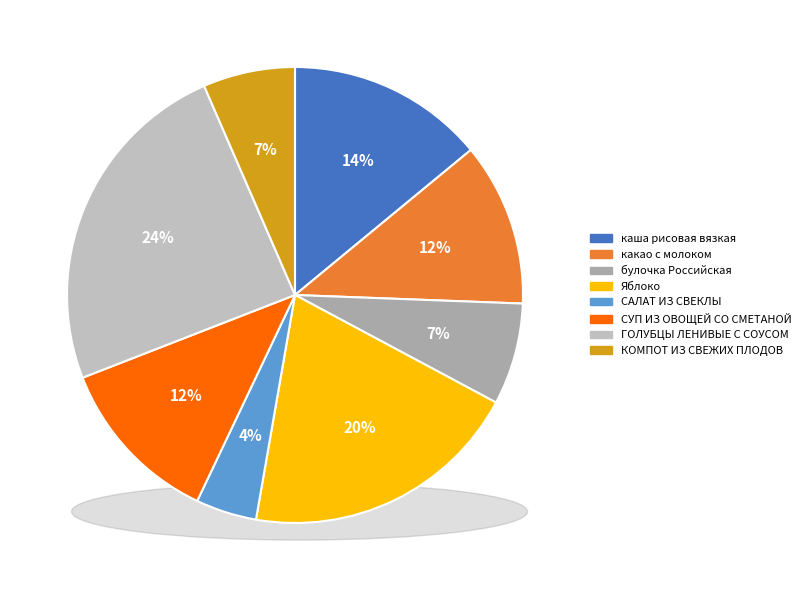

Rank the categories by value from lowest to highest.

САЛАТ ИЗ СВЕКЛЫ, КОМПОТ ИЗ СВЕЖИХ ПЛОДОВ, булочка Российская, какао с молоком, СУП ИЗ ОВОЩЕЙ СО СМЕТАНОЙ, каша рисовая вязкая, Яблоко, ГОЛУБЦЫ ЛЕНИВЫЕ С СОУСОМ